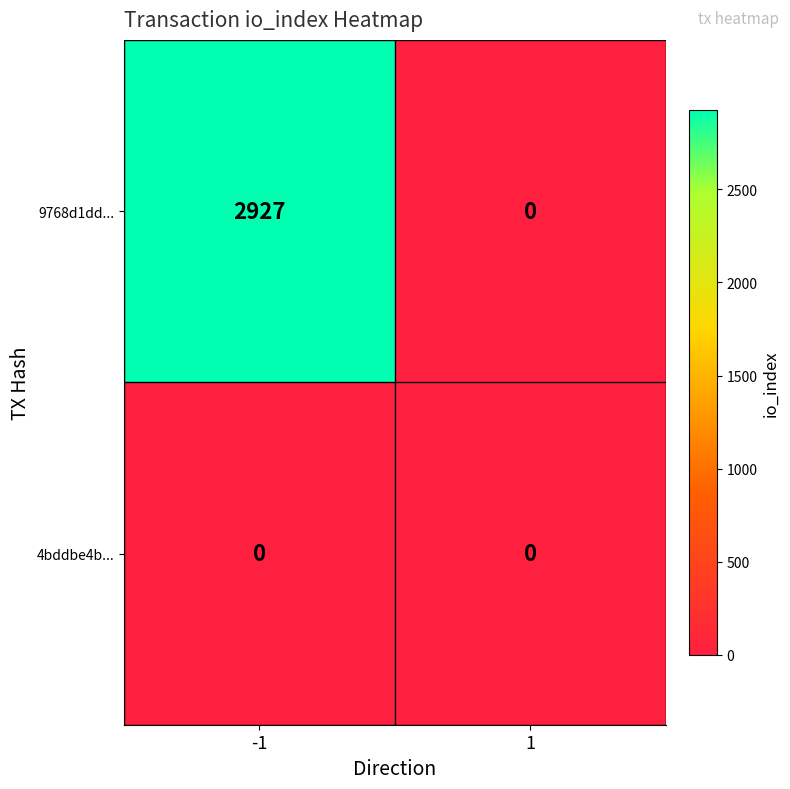

Is the value of 4bddbe4b... at 1 greater than the value of 9768d1dd... at -1?

No